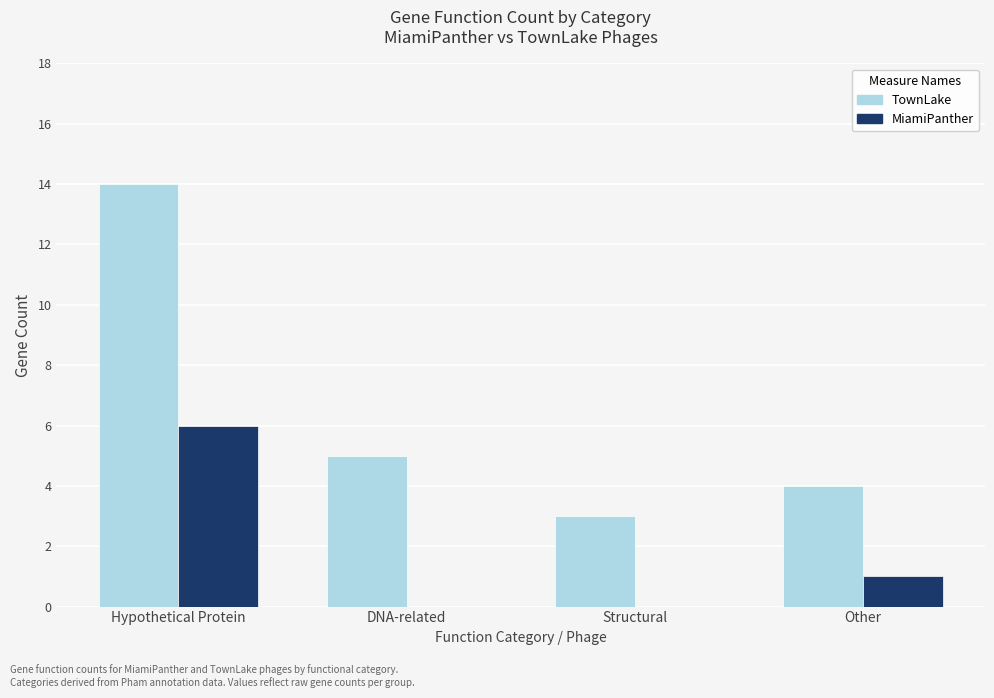

True or false: MiamiPanther has a value of 0 at Structural.

True